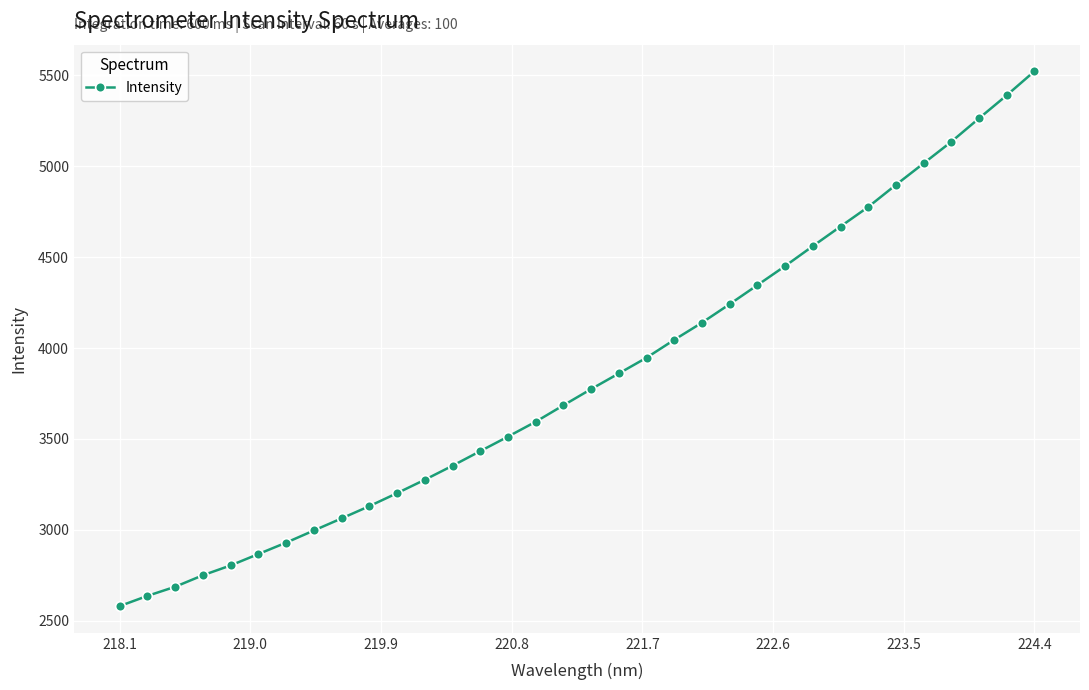

What is the maximum value shown in the chart?

5521.8